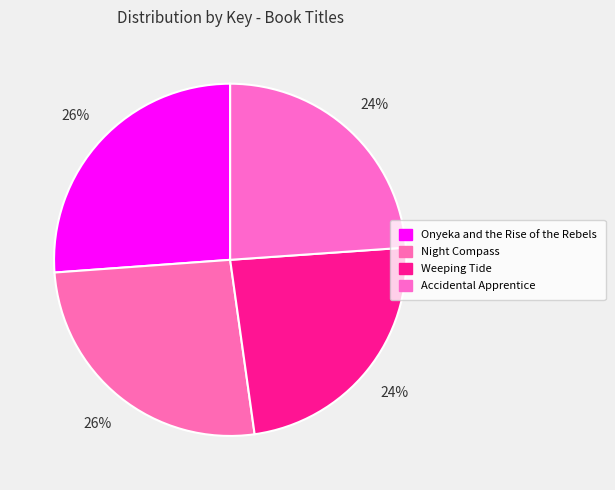

How many slices are in this pie chart?

4